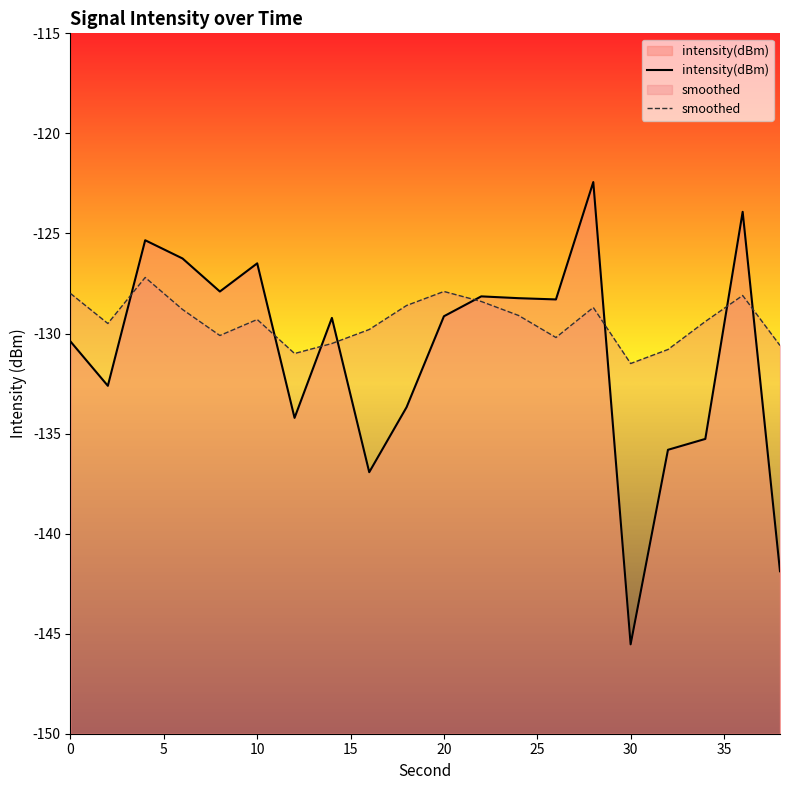

How many times do smoothed and intensity(dBm) cross each other?

8